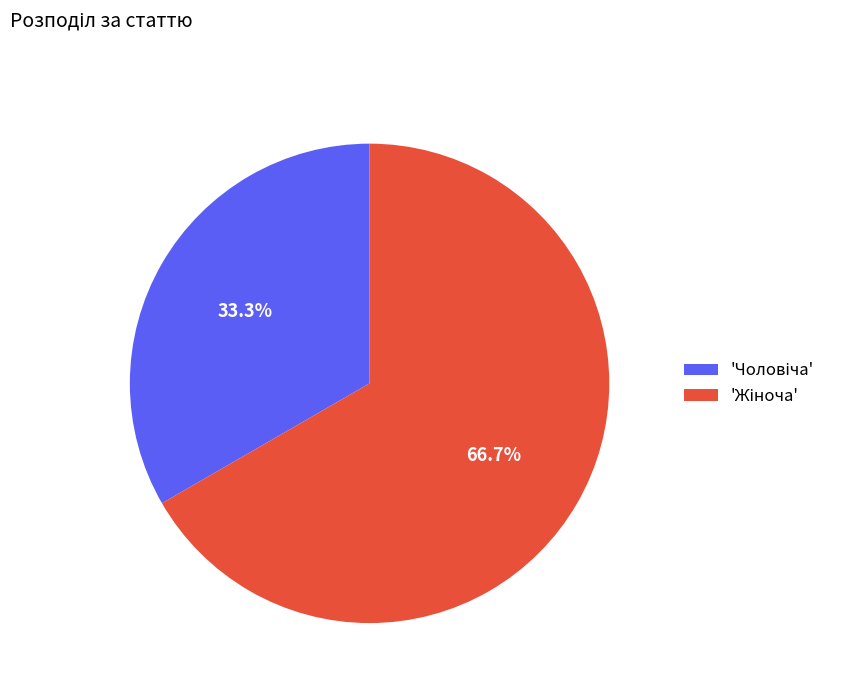

Is there any slice that represents more than half of the pie?

Yes